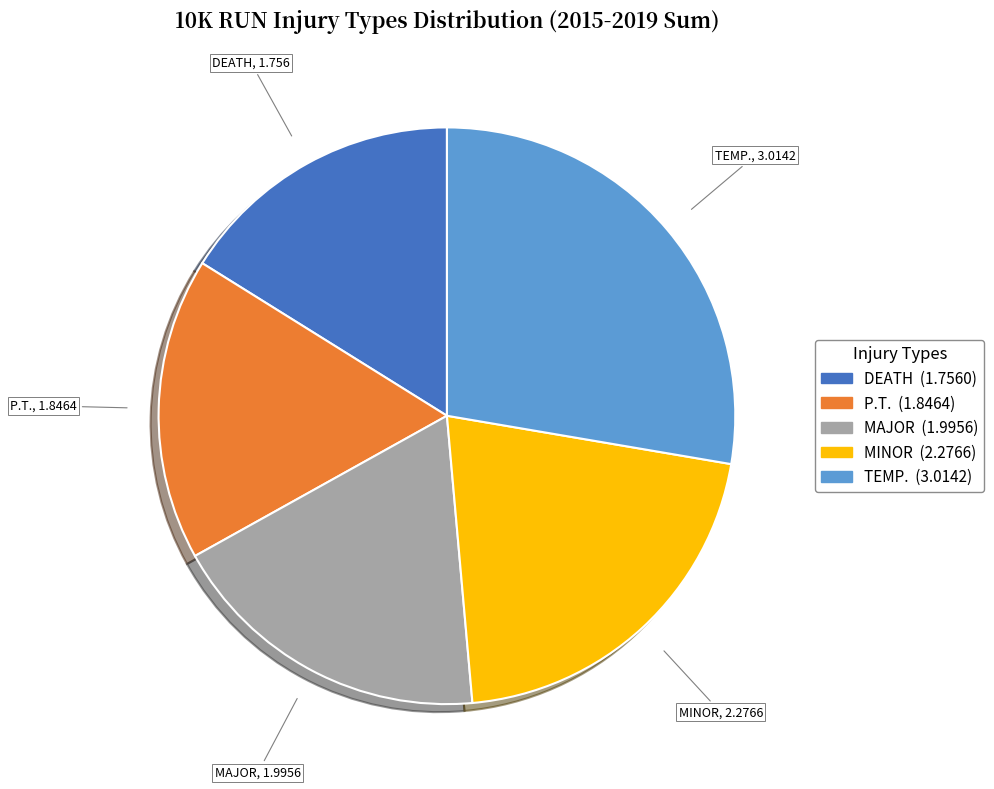

How many slices are in this pie chart?

5